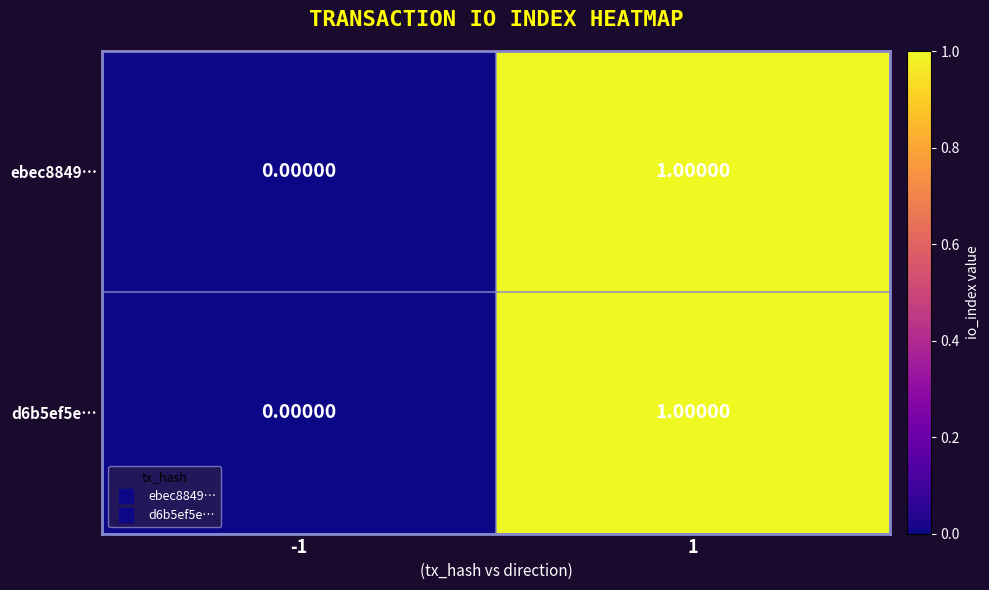

Rank the categories by ebec8849… value from lowest to highest.

-1, 1